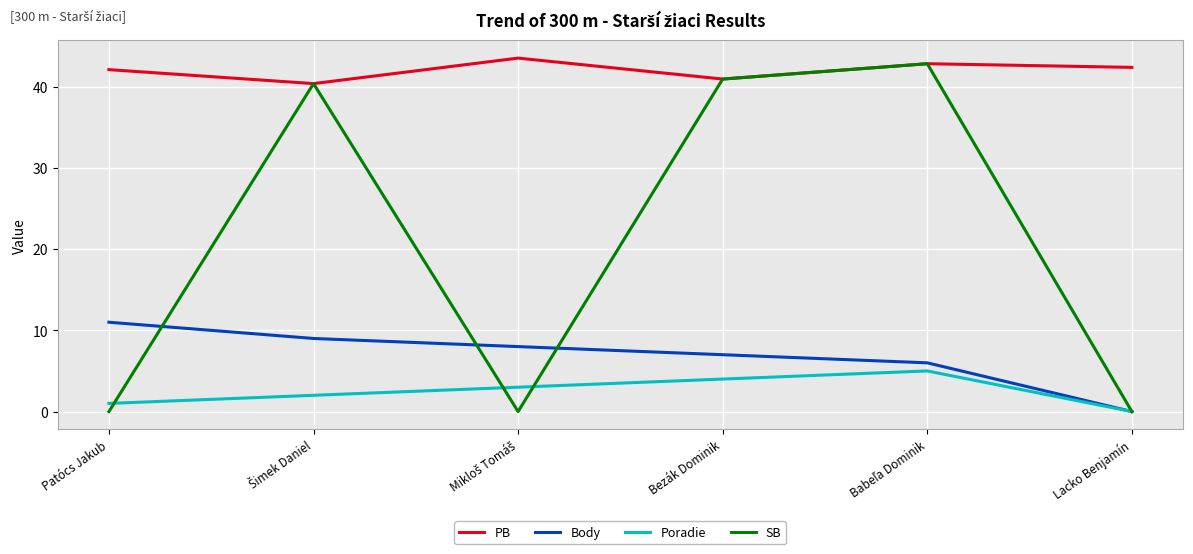

What is the highest value of the Poradie series?

5.0